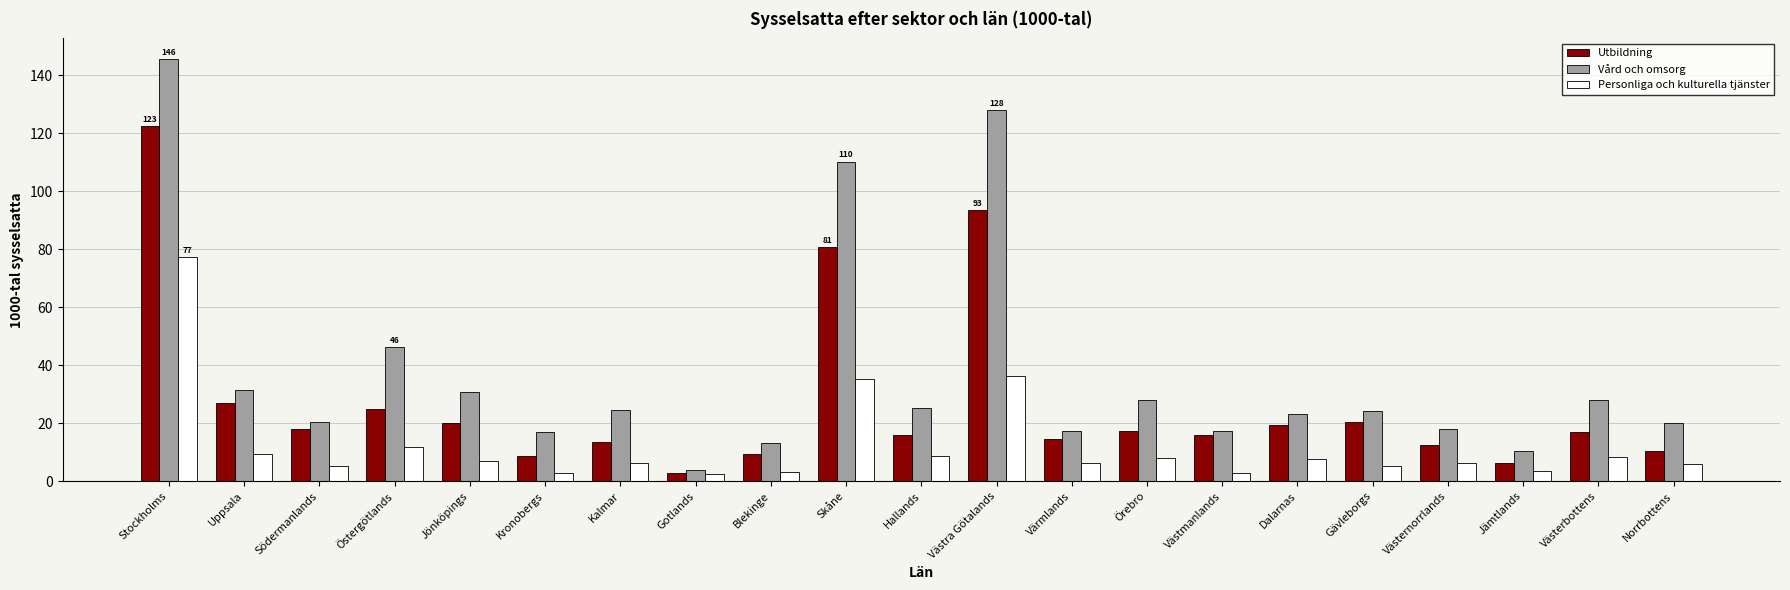

At which category is the sum across all series the highest?

Stockholms